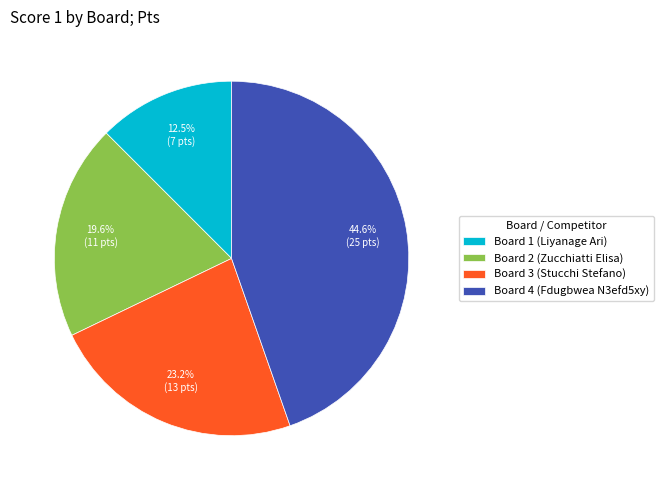

Is there a majority slice in this chart?

No